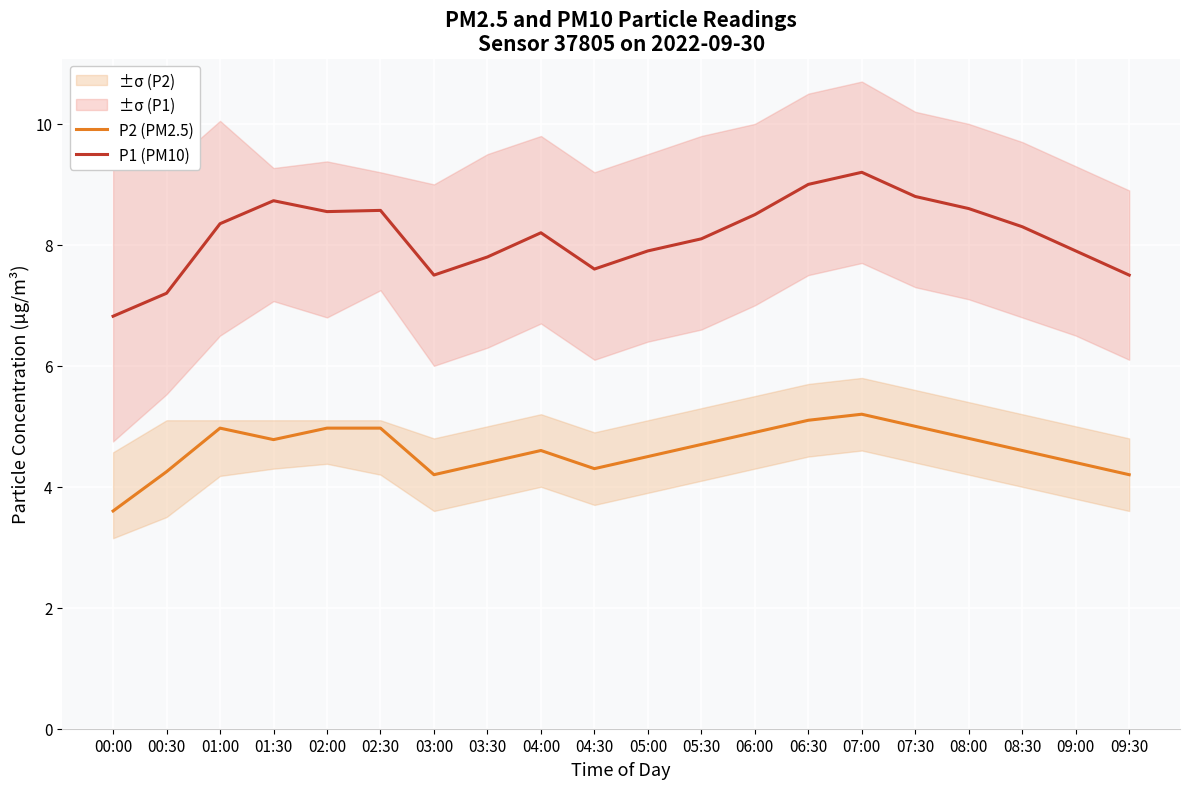

Reading right to left, list all the values displayed in this chart.

P2 (PM2.5): 09:30=4.2	09:00=4.4	08:30=4.6	08:00=4.8	07:30=5.0	07:00=5.2	06:30=5.1	06:00=4.9	05:30=4.7	05:00=4.5	04:30=4.3	04:00=4.6	03:30=4.4	03:00=4.2	02:30=5.0	02:00=5.0	01:30=4.8	01:00=5.0	00:30=4.2	00:00=3.6
P1 (PM10): 09:30=7.5	09:00=7.9	08:30=8.3	08:00=8.6	07:30=8.8	07:00=9.2	06:30=9.0	06:00=8.5	05:30=8.1	05:00=7.9	04:30=7.6	04:00=8.2	03:30=7.8	03:00=7.5	02:30=8.6	02:00=8.6	01:30=8.7	01:00=8.3	00:30=7.2	00:00=6.8